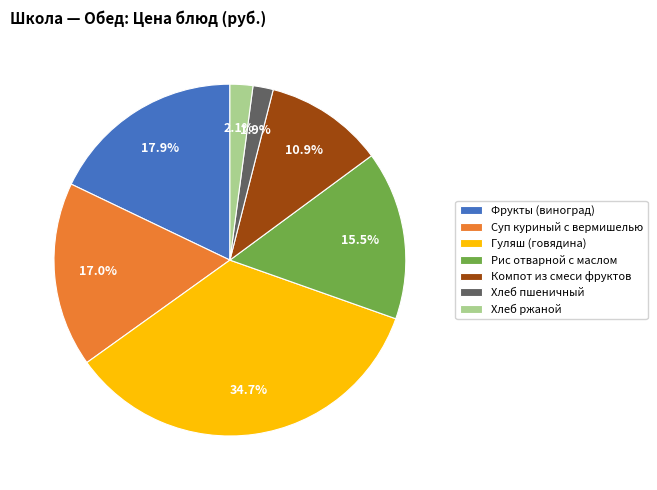

Count the number of slices in the pie.

7